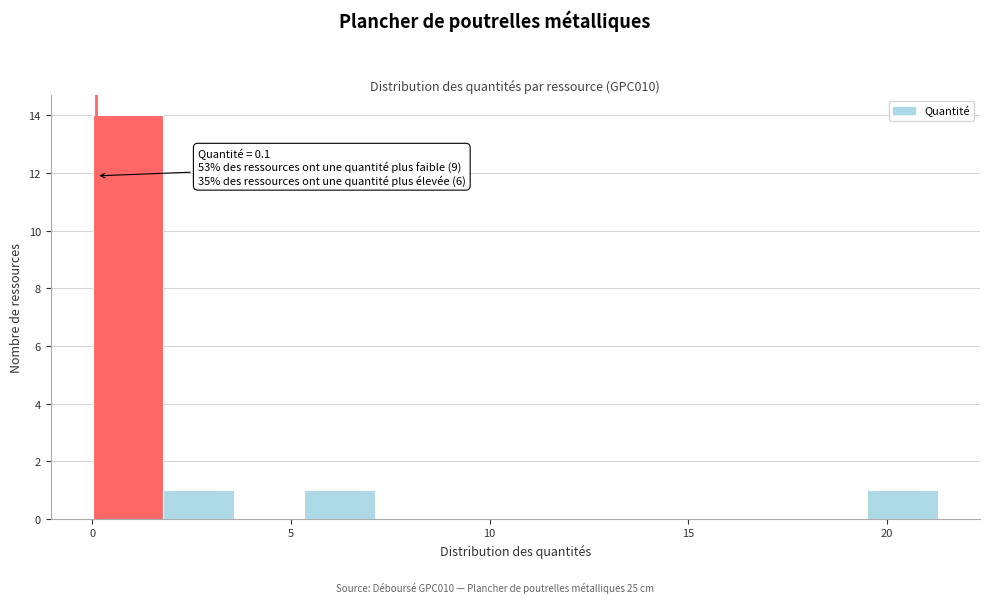

Read against the x-axis, roughly where is the centre of the tallest bar?

1.0